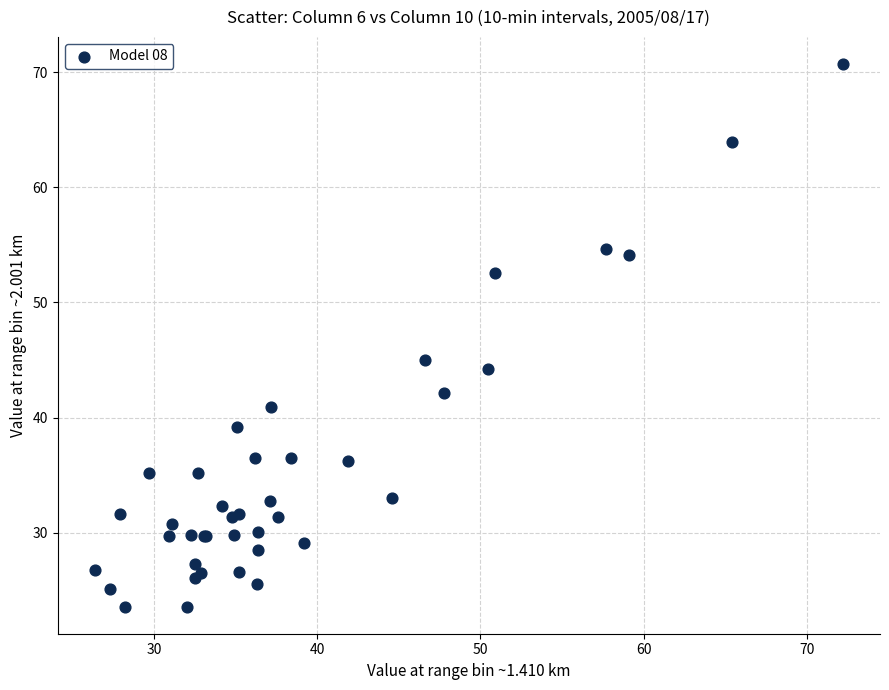

What Y value in the scatter plot is closest to 47?

45.0